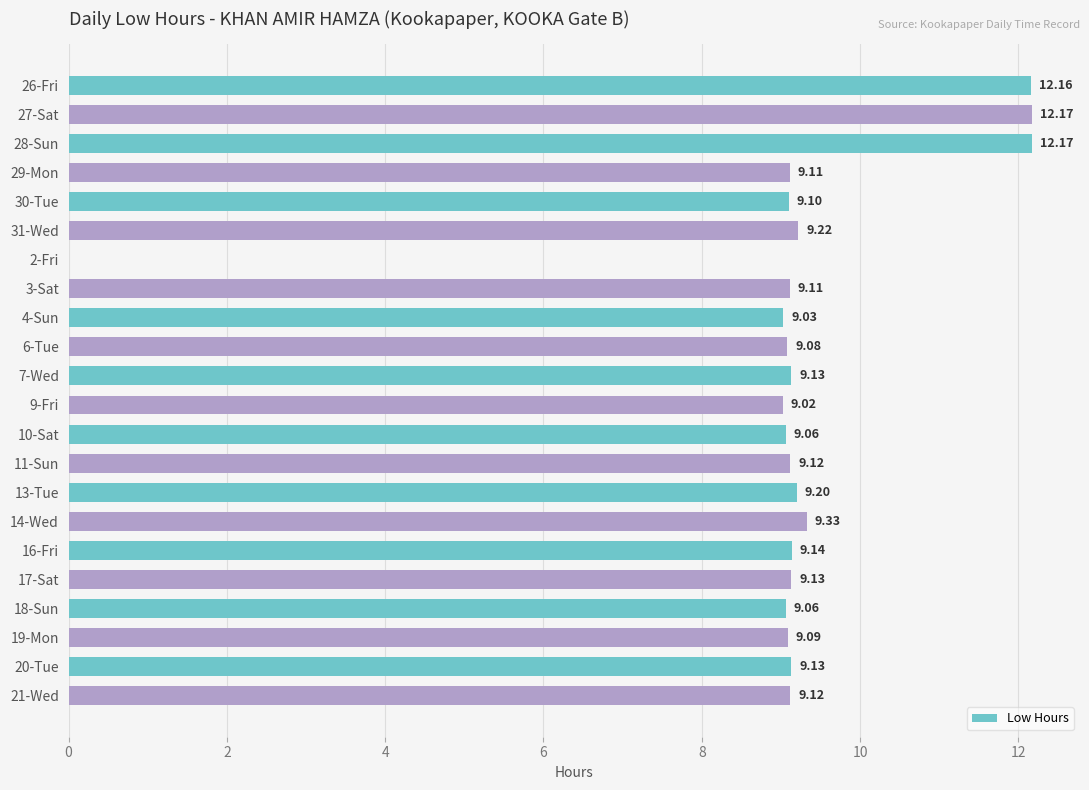

What is the ratio of the value at 11-Sun to the value at 21-Wed?

1.0